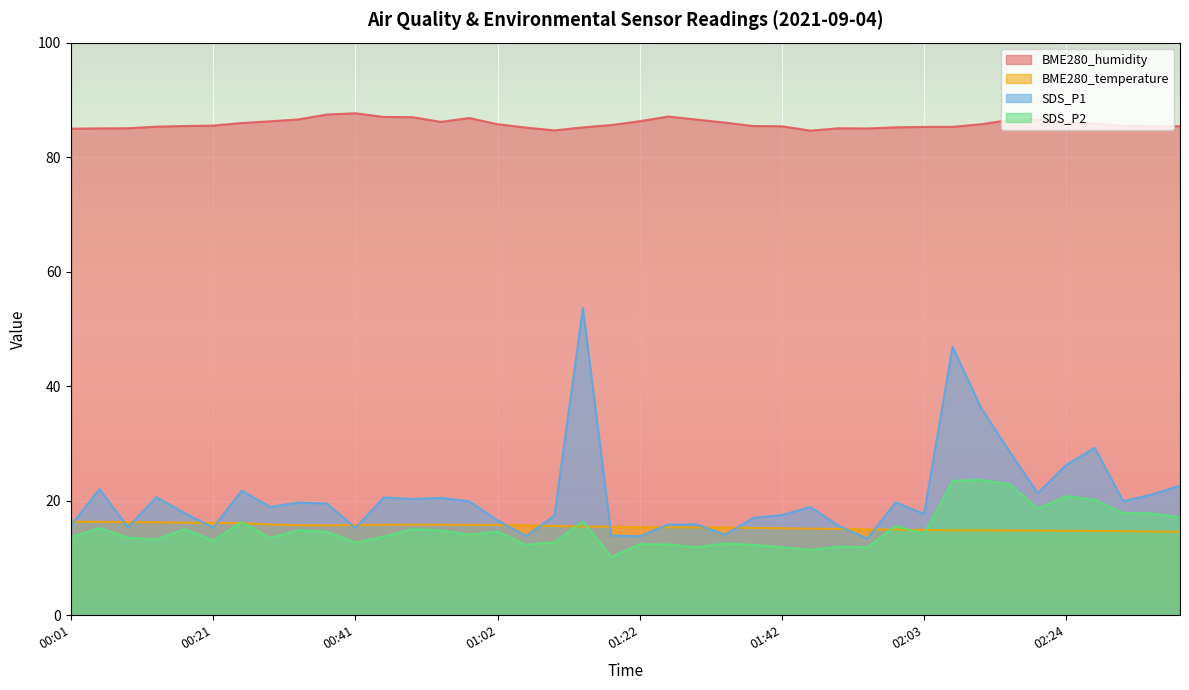

What is the label of the 38th point from the right?

00:09